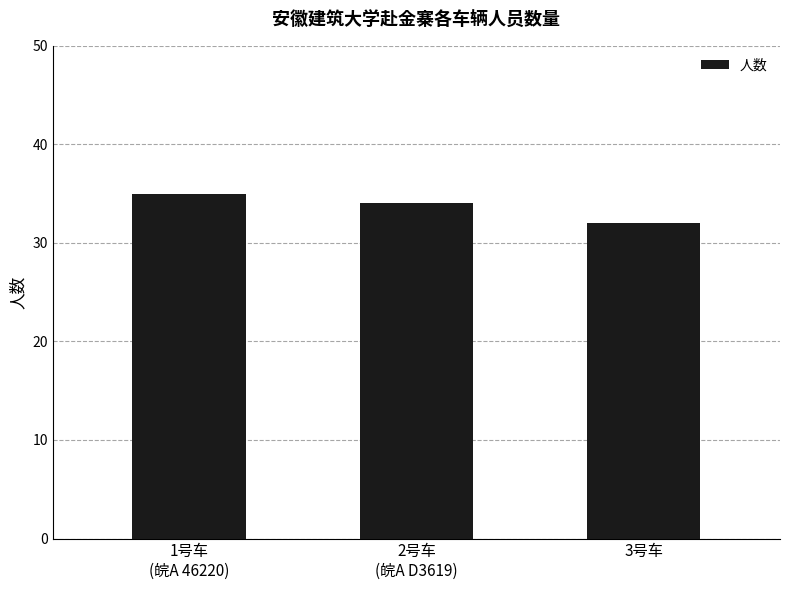

What is the approximate value at 1号车
(皖A 46220)?

35